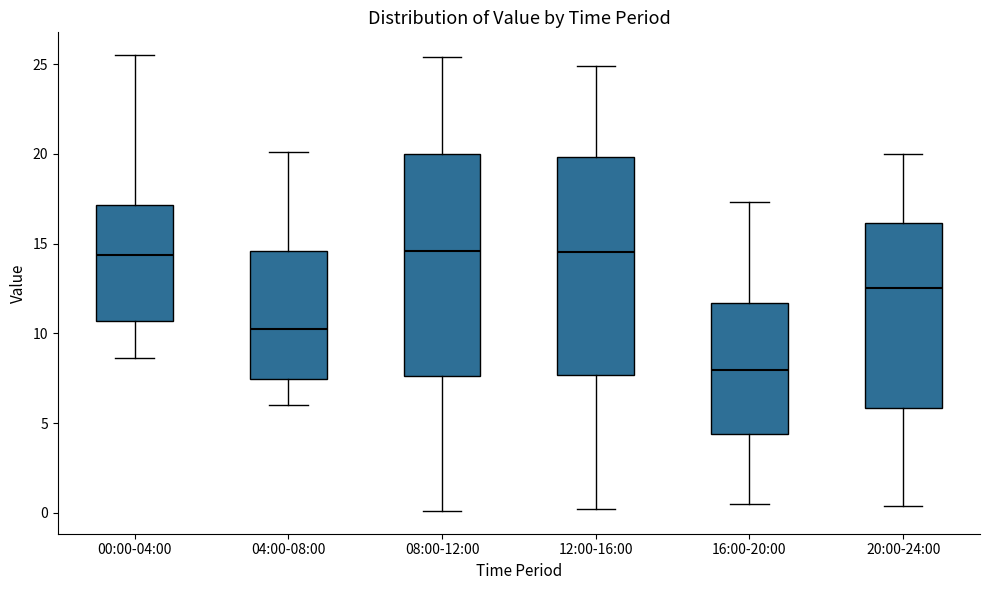

Reading left to right, read every box against the y-axis: the position of its median line, the range the box covers, and the ends of its whiskers. The values are not printed on the chart, so give them approximately, as read against the axis.

00:00-04:00: median 14.5, box 10.5 to 17.0, whiskers 8.5 to 25.5
04:00-08:00: median 10.5, box 7.5 to 14.5, whiskers 6.0 to 20.0
08:00-12:00: median 14.5, box 7.5 to 20.0, whiskers 0.0 to 25.5
12:00-16:00: median 14.5, box 7.5 to 20.0, whiskers 0.0 to 25.0
16:00-20:00: median 8.0, box 4.5 to 11.5, whiskers 0.5 to 17.5
20:00-24:00: median 12.5, box 6.0 to 16.0, whiskers 0.5 to 20.0